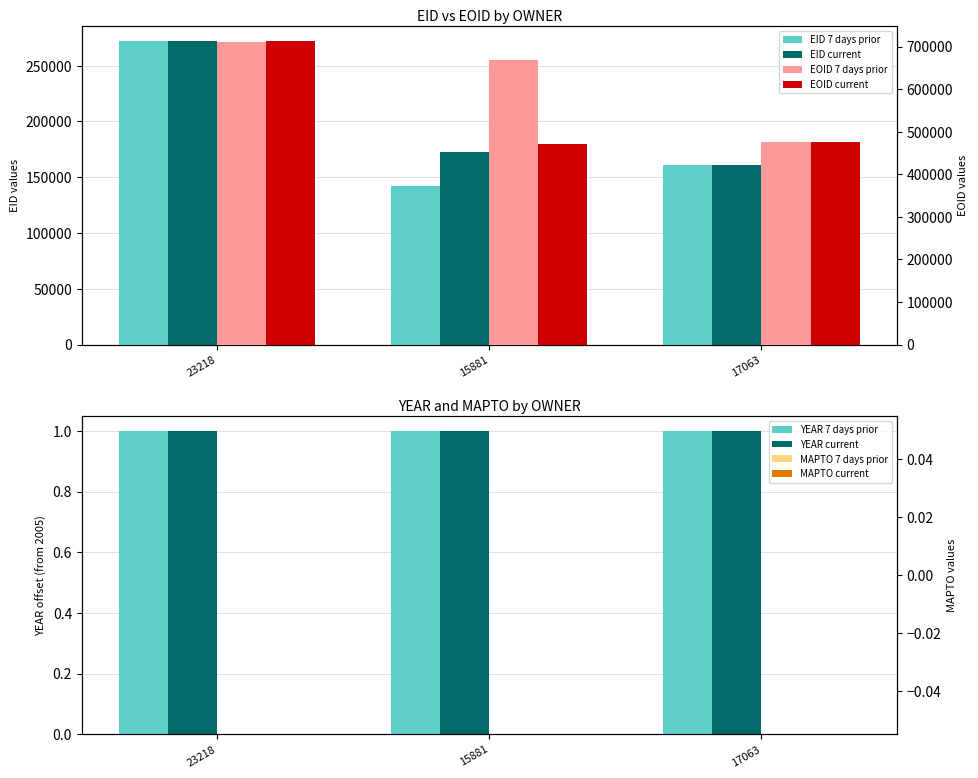

True or false: EOID (current) has a value of 712231 at 23218.

True